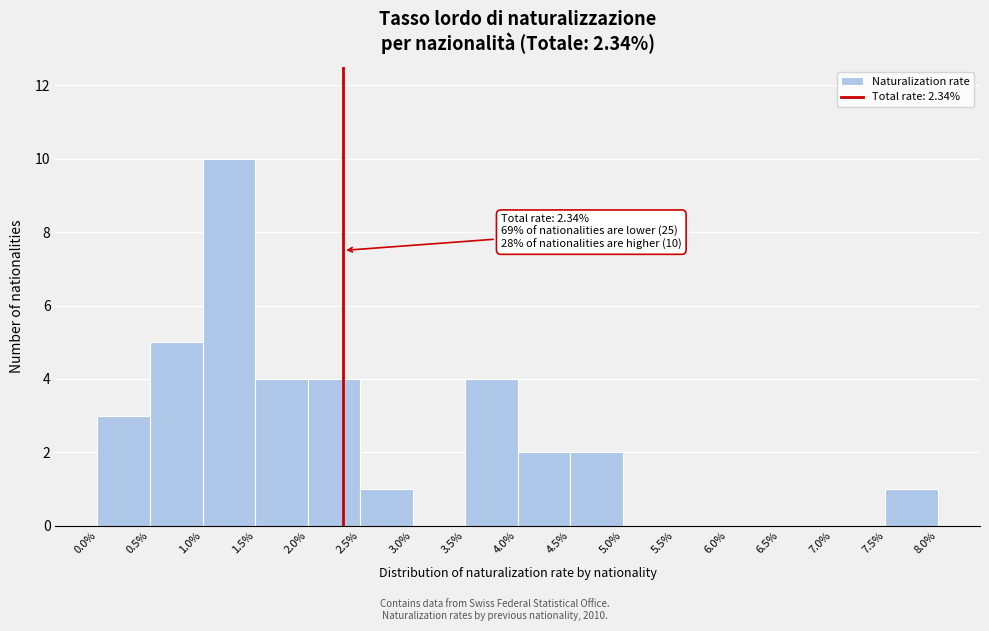

Over which range of the x-axis is the bar tallest?

1.0% to 1.5%